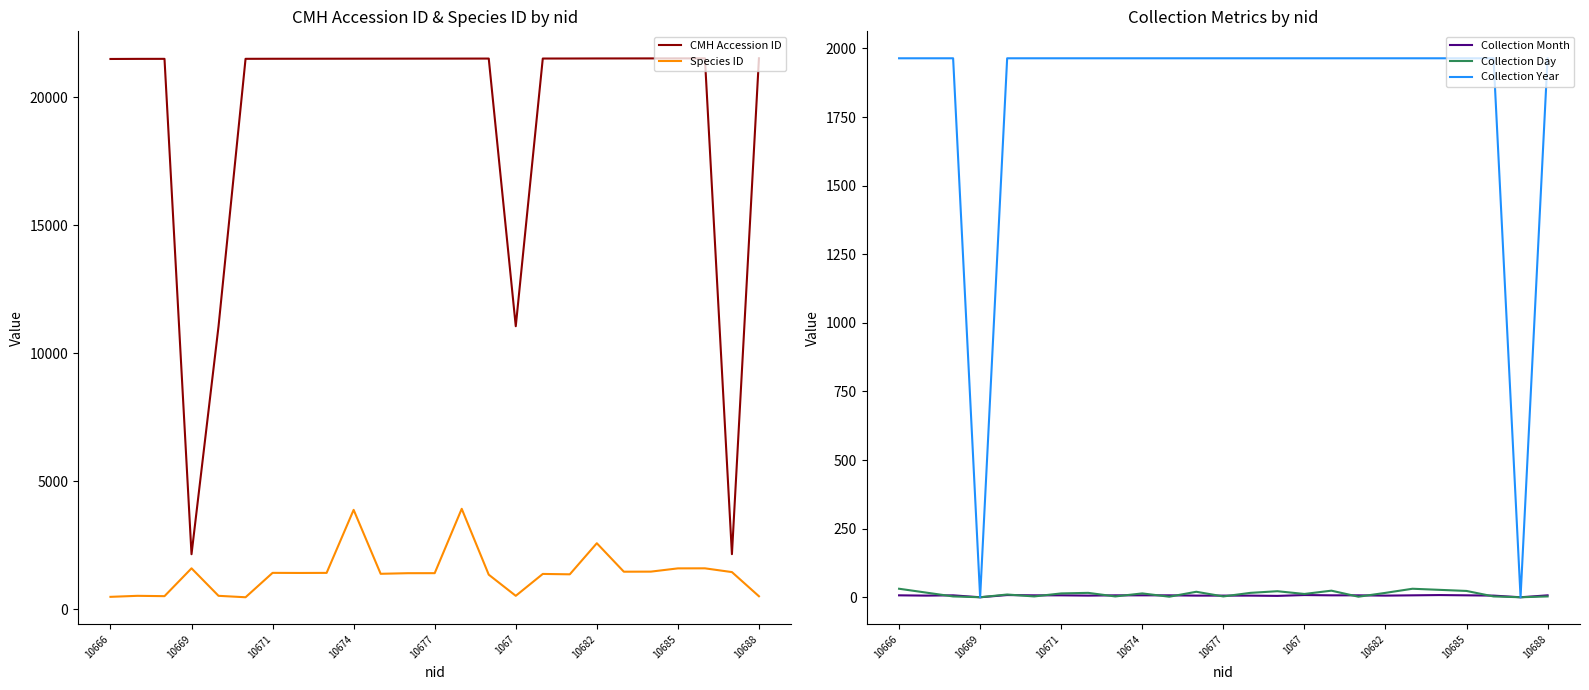

Is this an area chart (filled region under the line)?

No